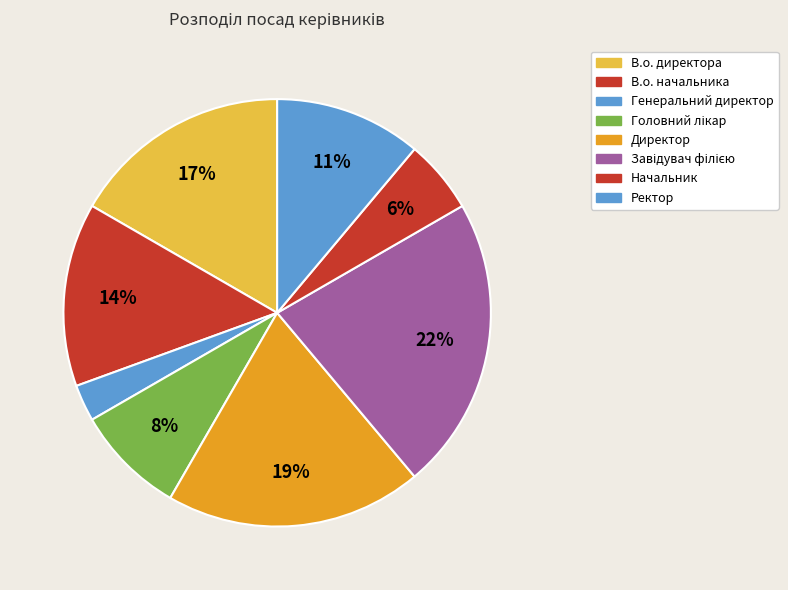

How many segments does this pie chart have?

8